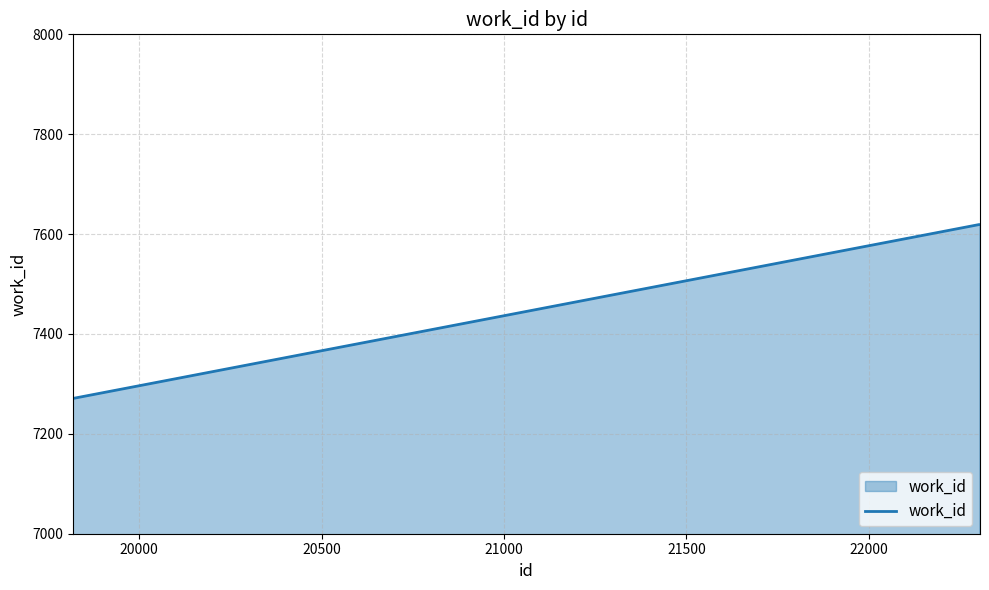

What is the greatest value displayed?

7619